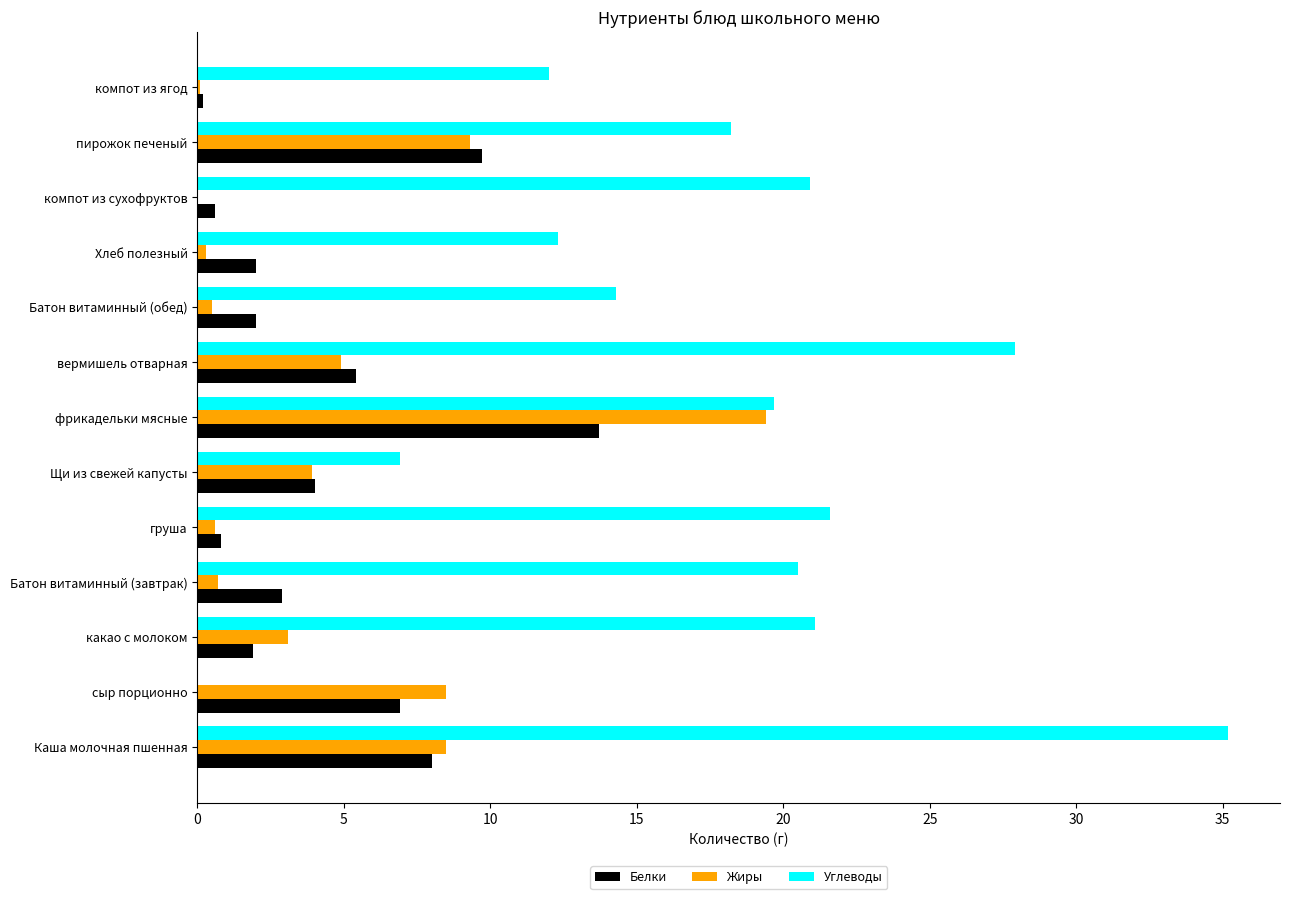

Which category has the highest value across all series?

Каша молочная пшенная